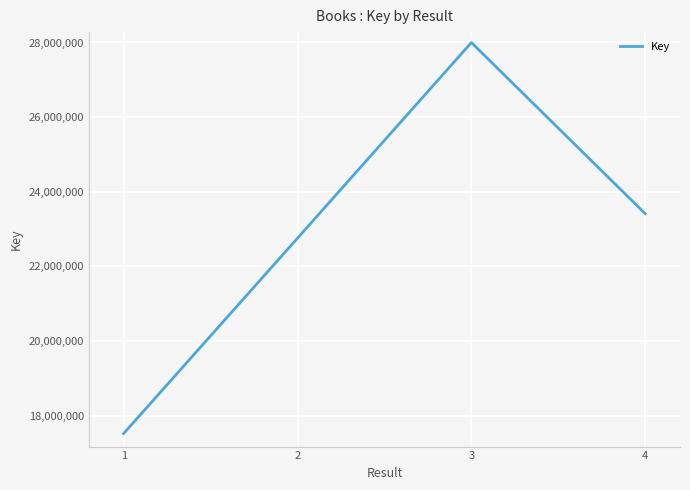

What is the minimum value shown in the chart?

17524973